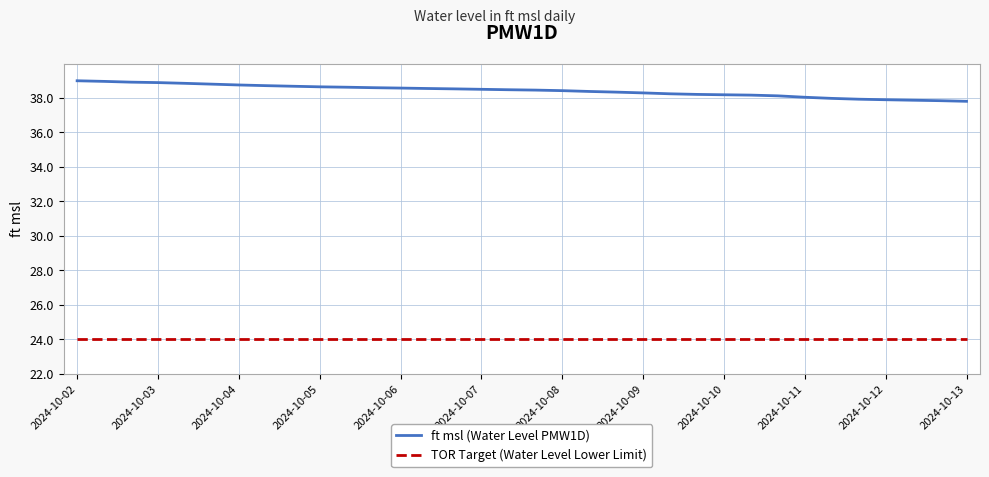

How many series are shown in this chart?

2